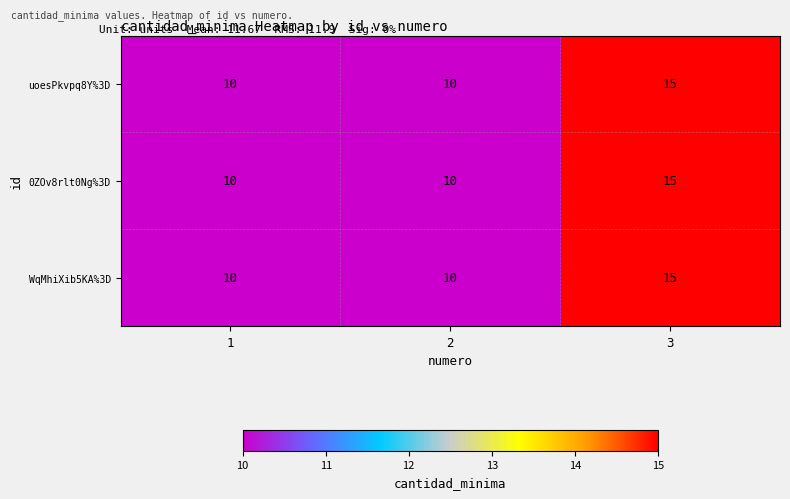

What is the total value across all series at 2?

30